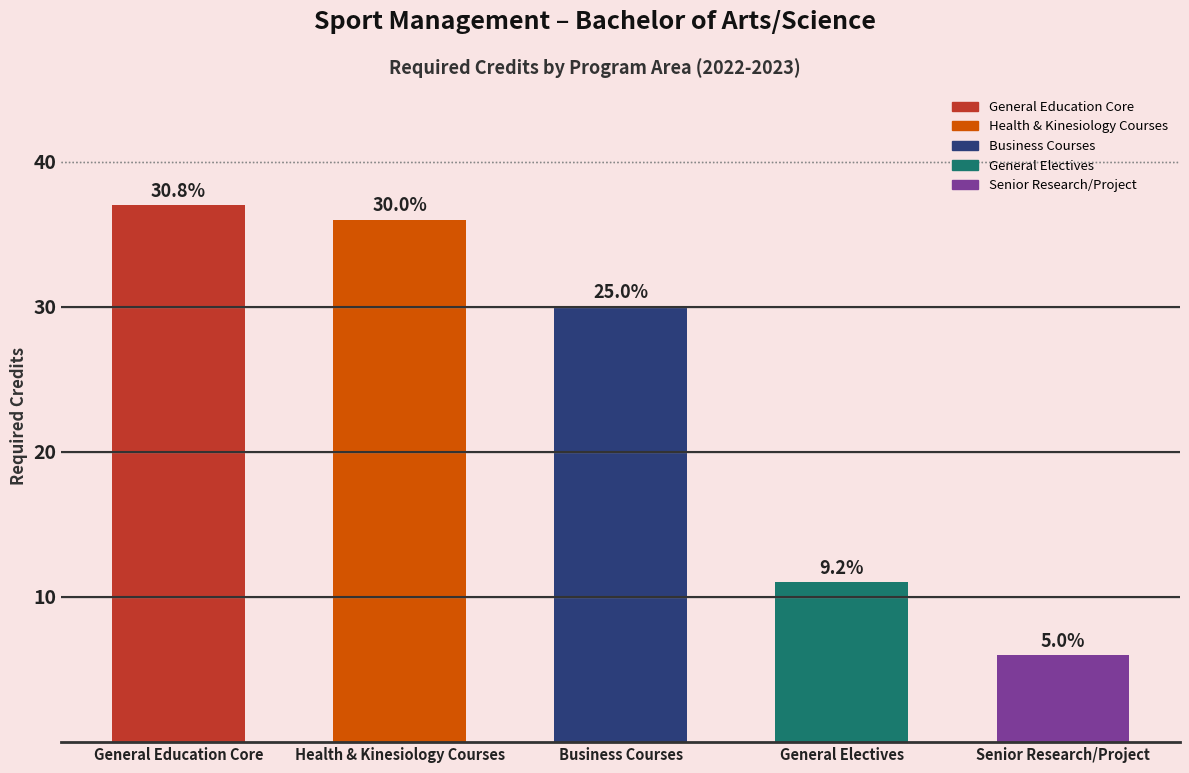

Where does the data first go above 30?

General Education Core